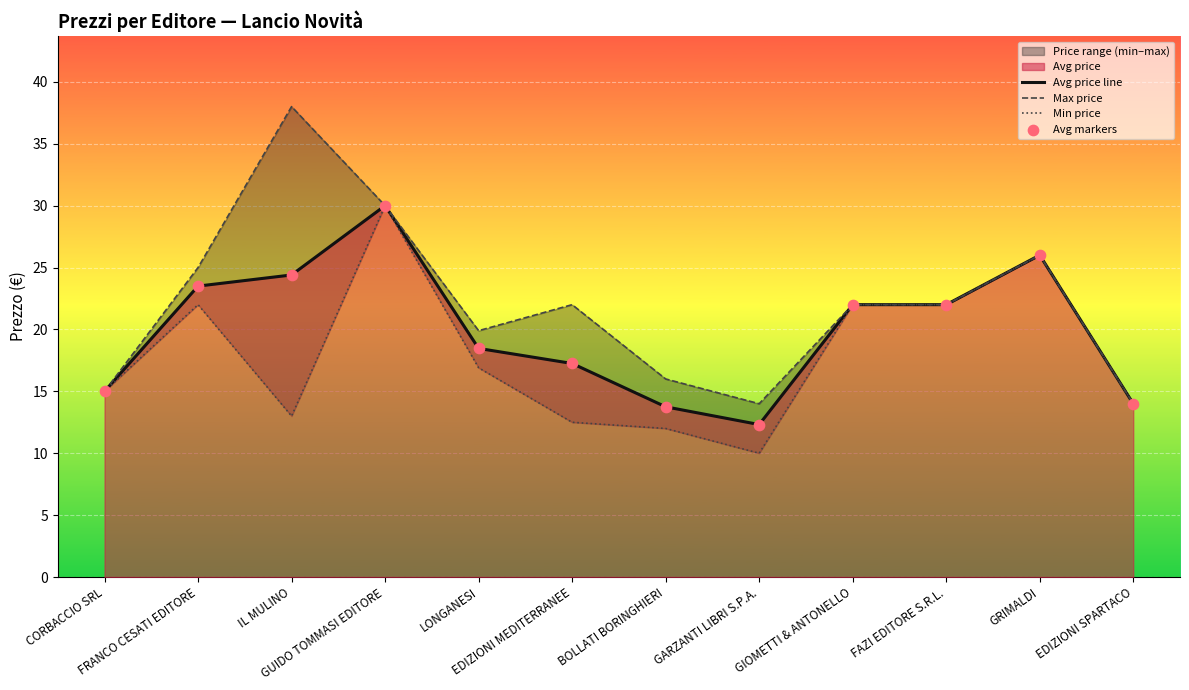

What is the minimum value for Avg price line?

12.3